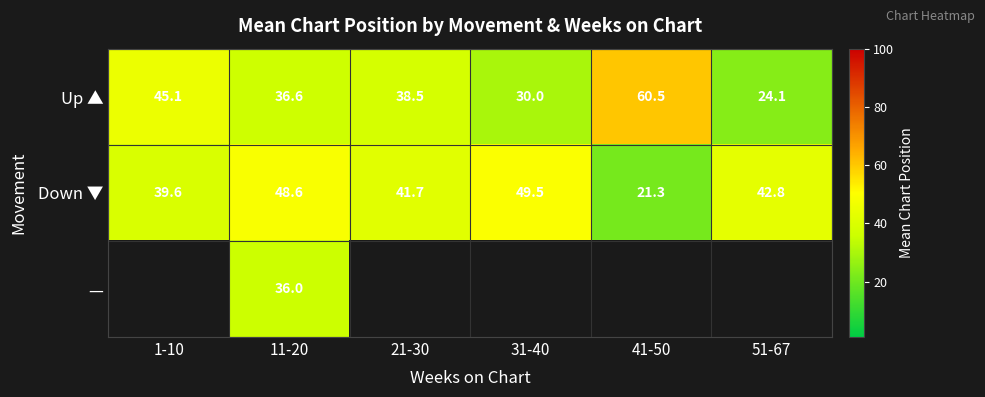

Which series has the largest range (max minus min)?

Up ▲